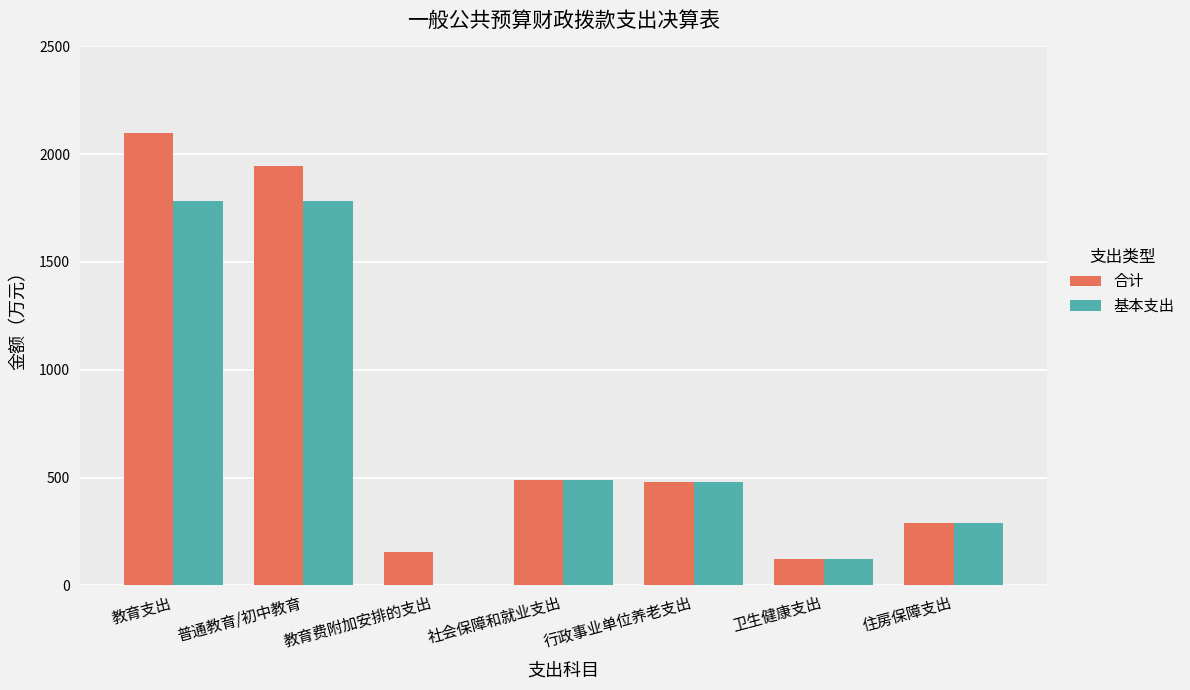

What is the total value across all series at 住房保障支出?

576.2